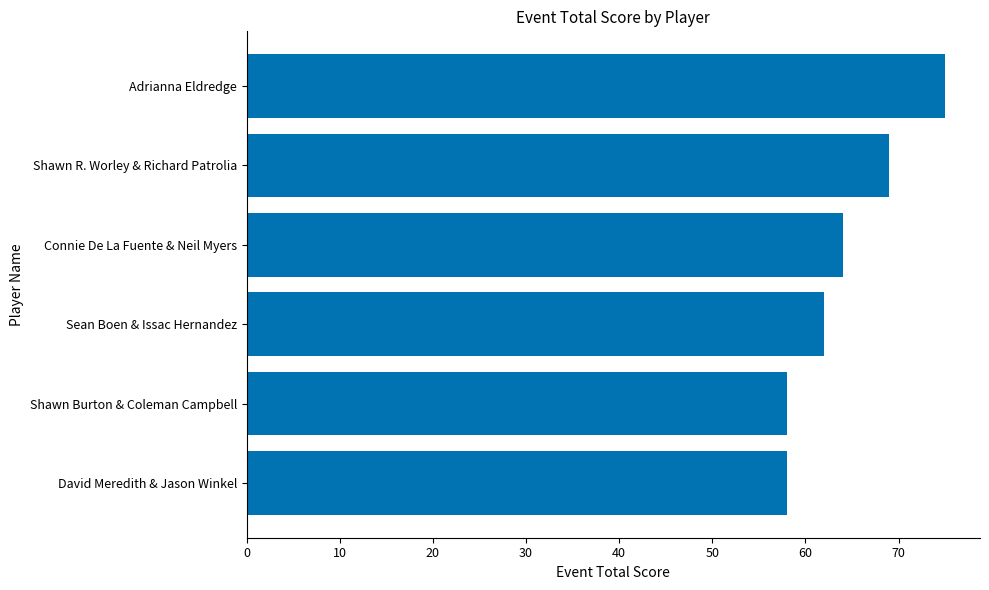

How many data points are less than 64?

3